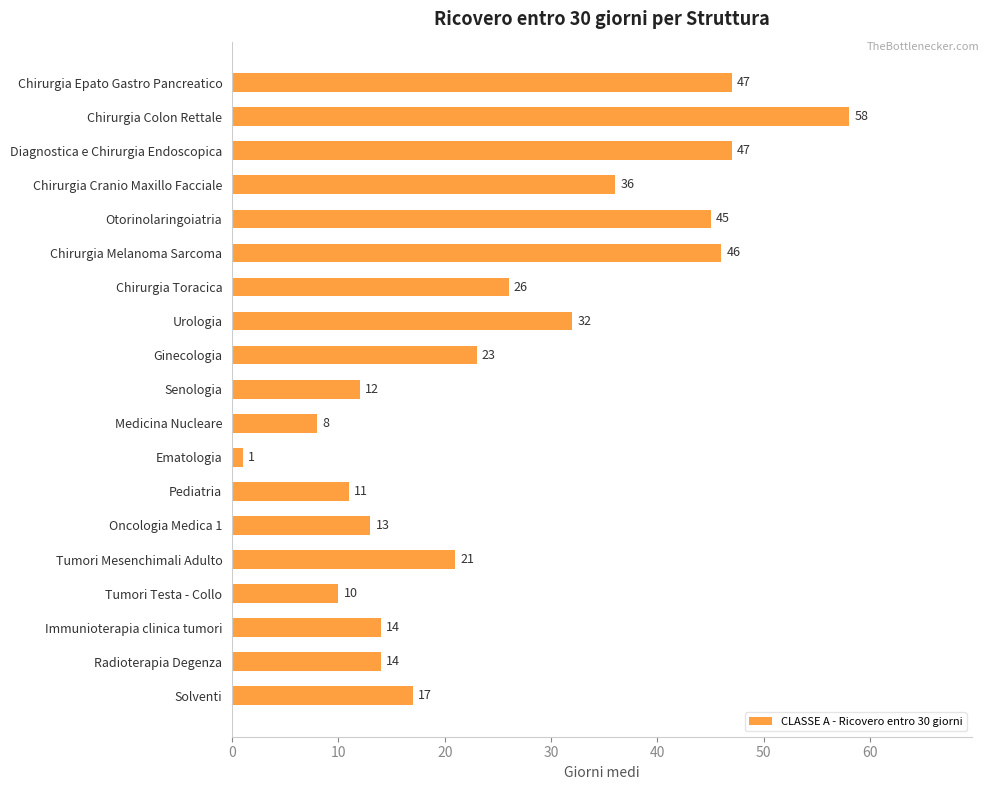

What is the label of the 18th bar from the bottom?

Chirurgia Colon Rettale